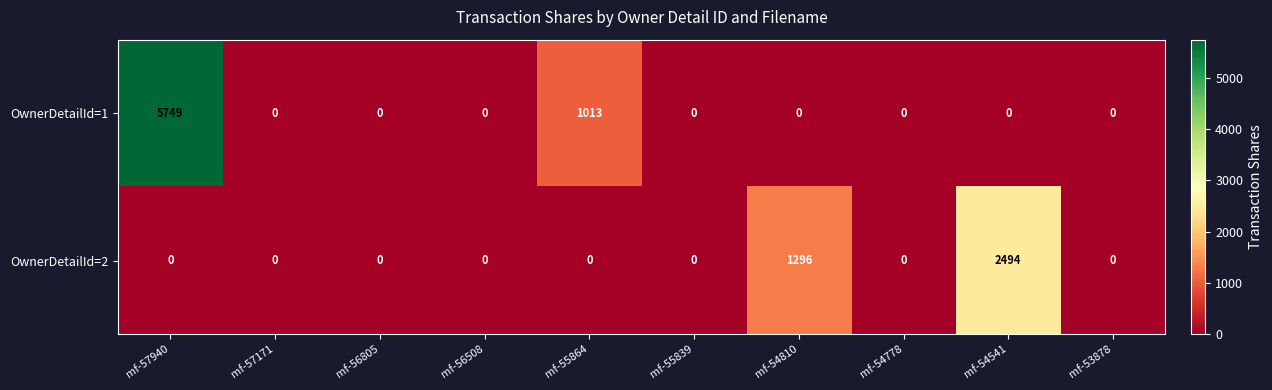

What is the approximate value of OwnerDetailId=2 at mf-54541, to the nearest 10?

2490